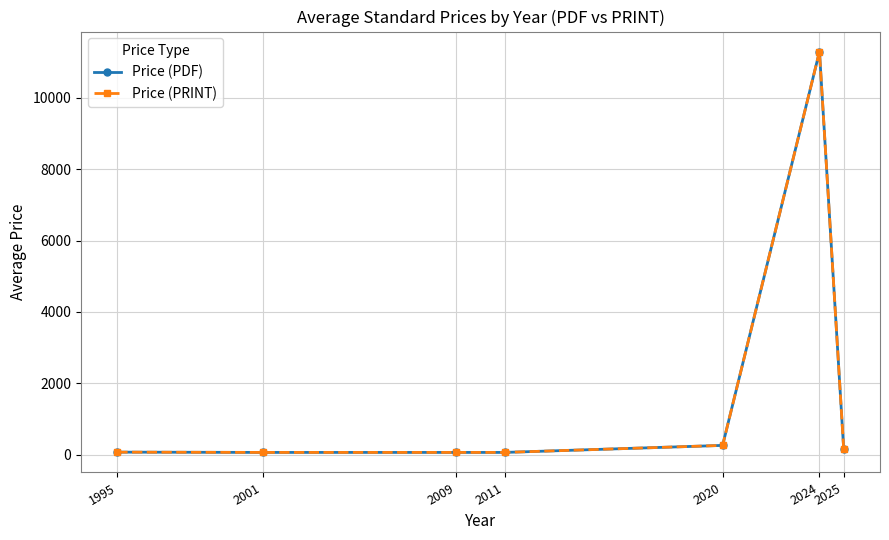

The Price (PDF) series shows 259.7 at 2025. True or false?

False